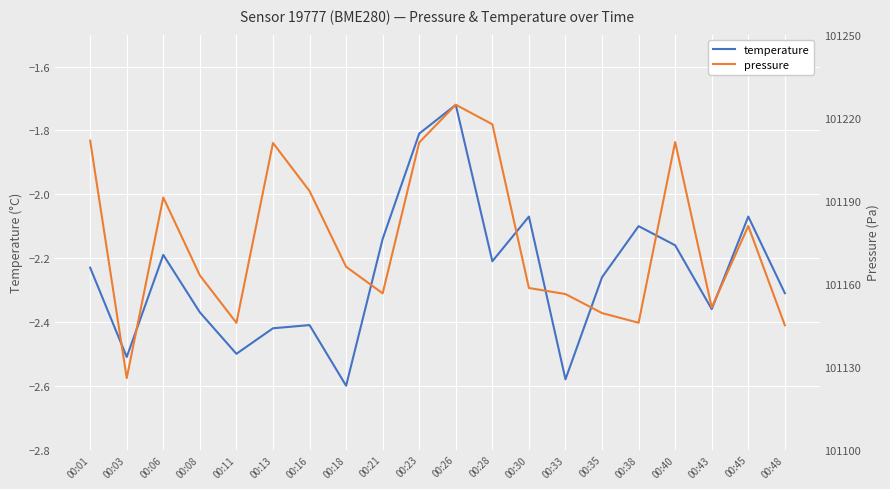

What are all the series names shown in the legend?

temperature, pressure